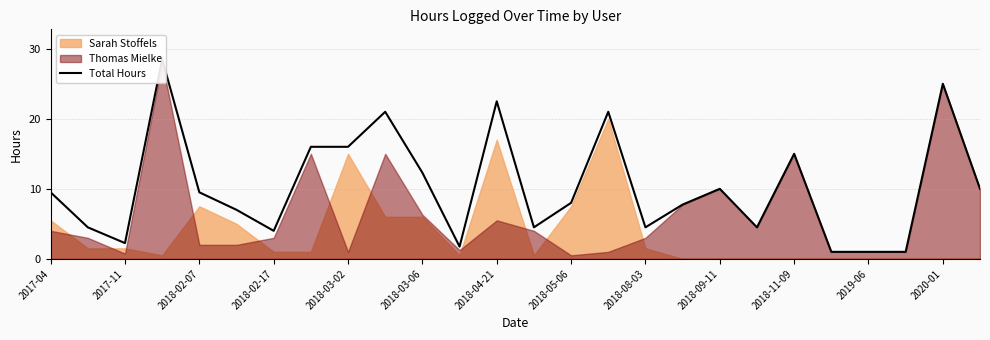

Does the chart have visible grid lines?

Yes